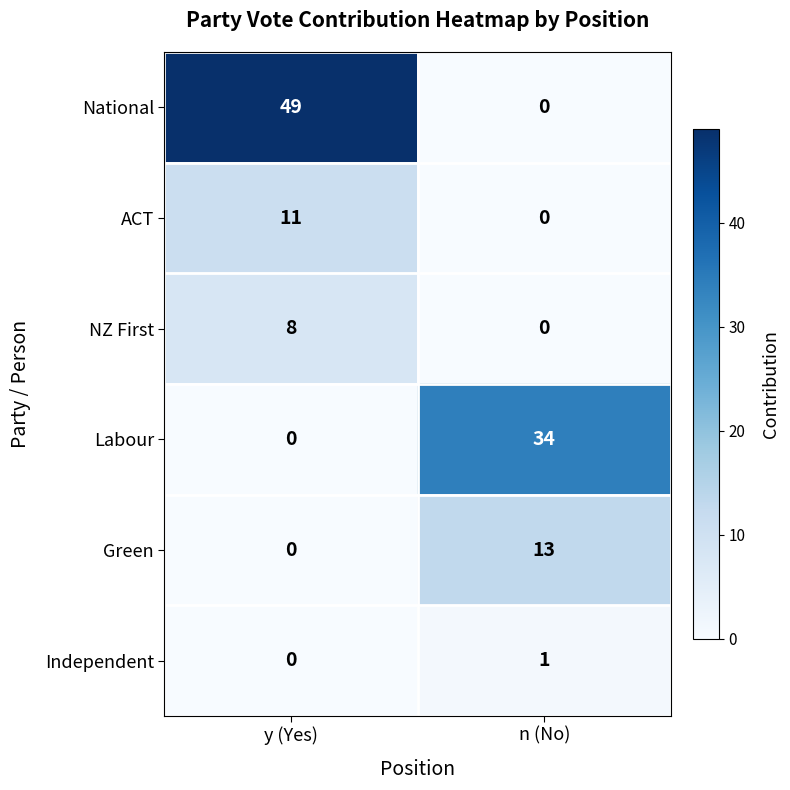

List the labels in order of National value, smallest first.

n (No), y (Yes)